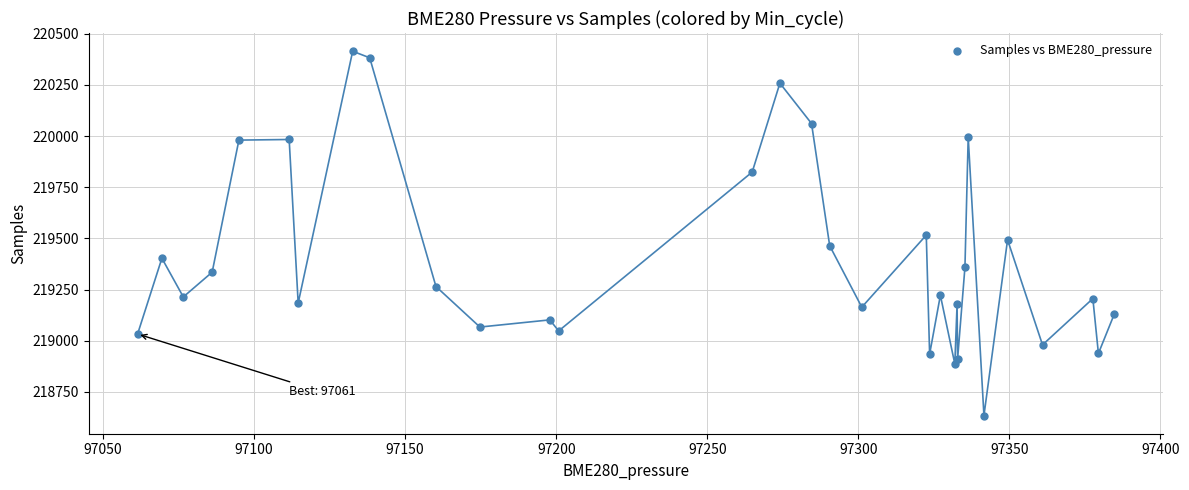

What is the range of Y values (max minus min)?

1779